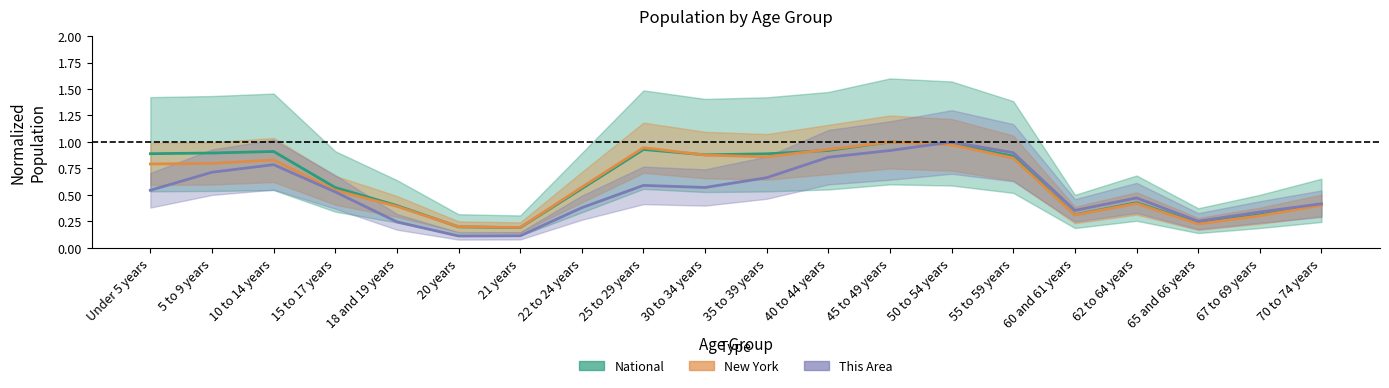

How many data points does each series have?

20